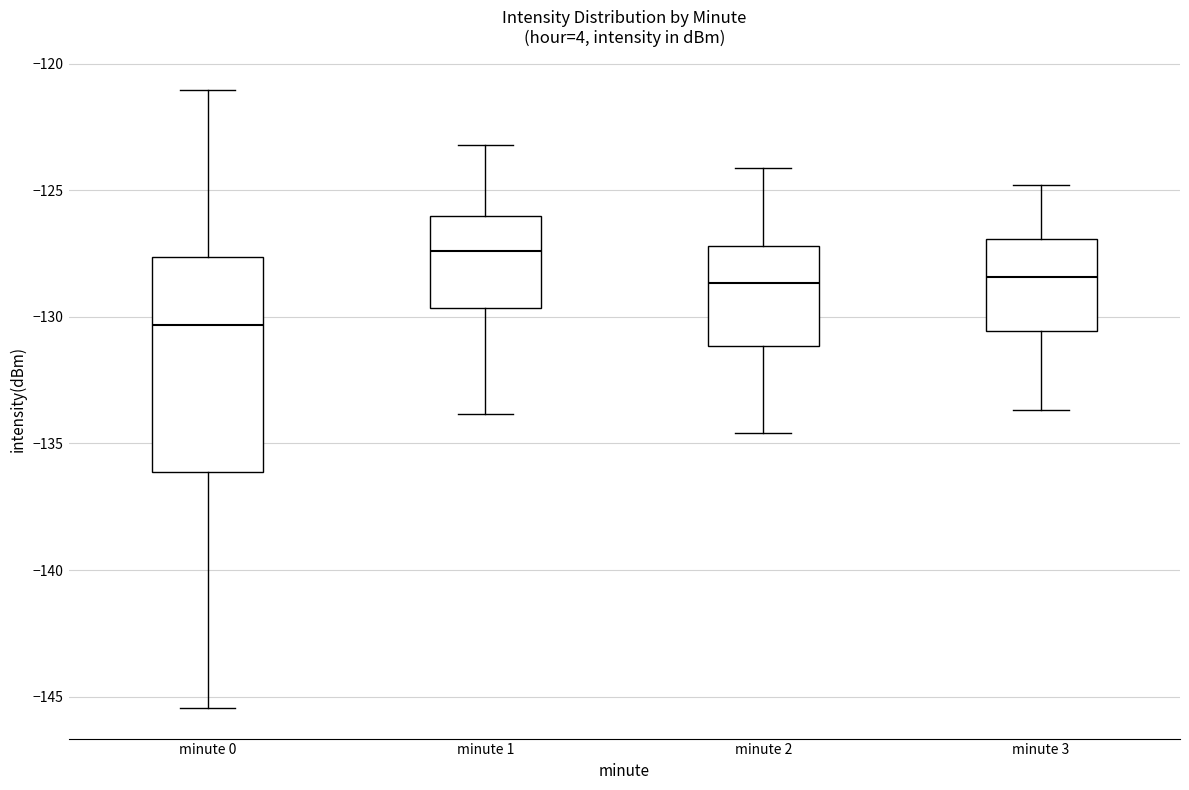

Where is the lower edge of the box for minute 0 on the y-axis? The values are not printed on the chart, so give them approximately, as read against the axis.

-136.0